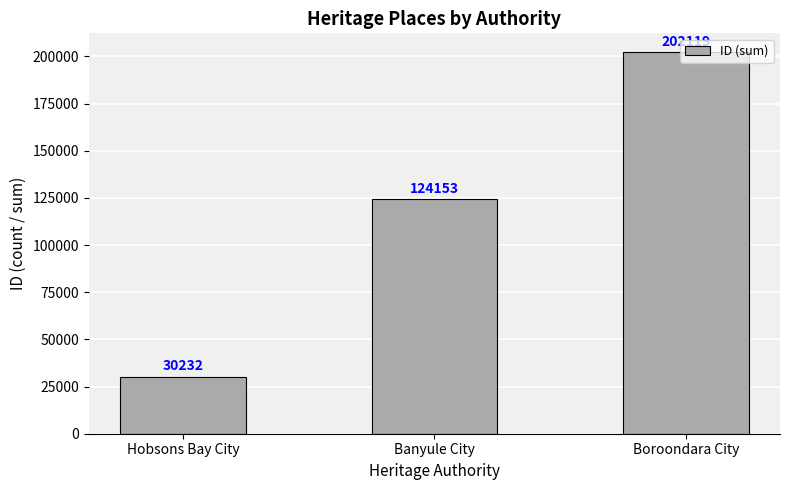

What is the difference between the values at Hobsons Bay City and Banyule City?

93921